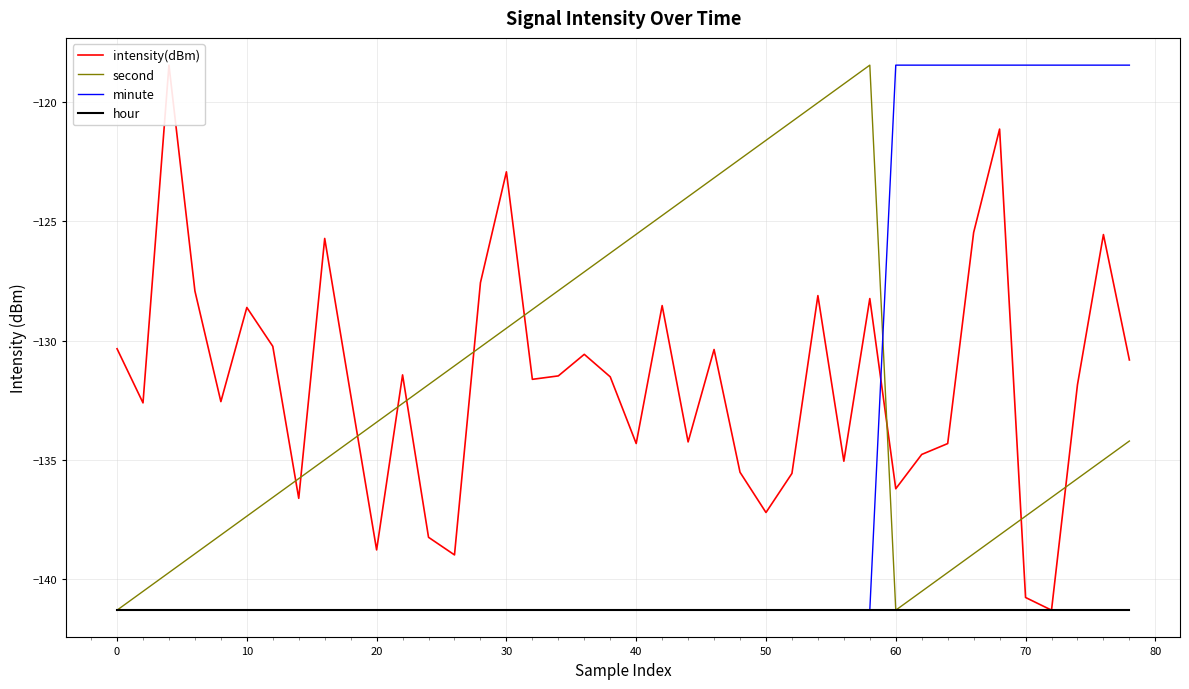

What is the maximum value for hour?

-141.3